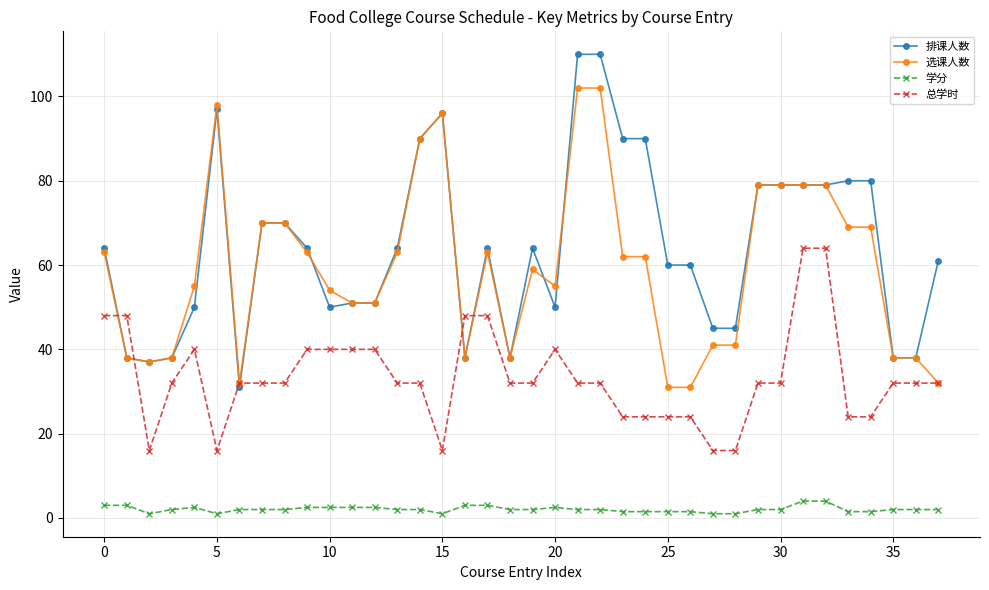

At how many categories does at least one series exceed 14?

38